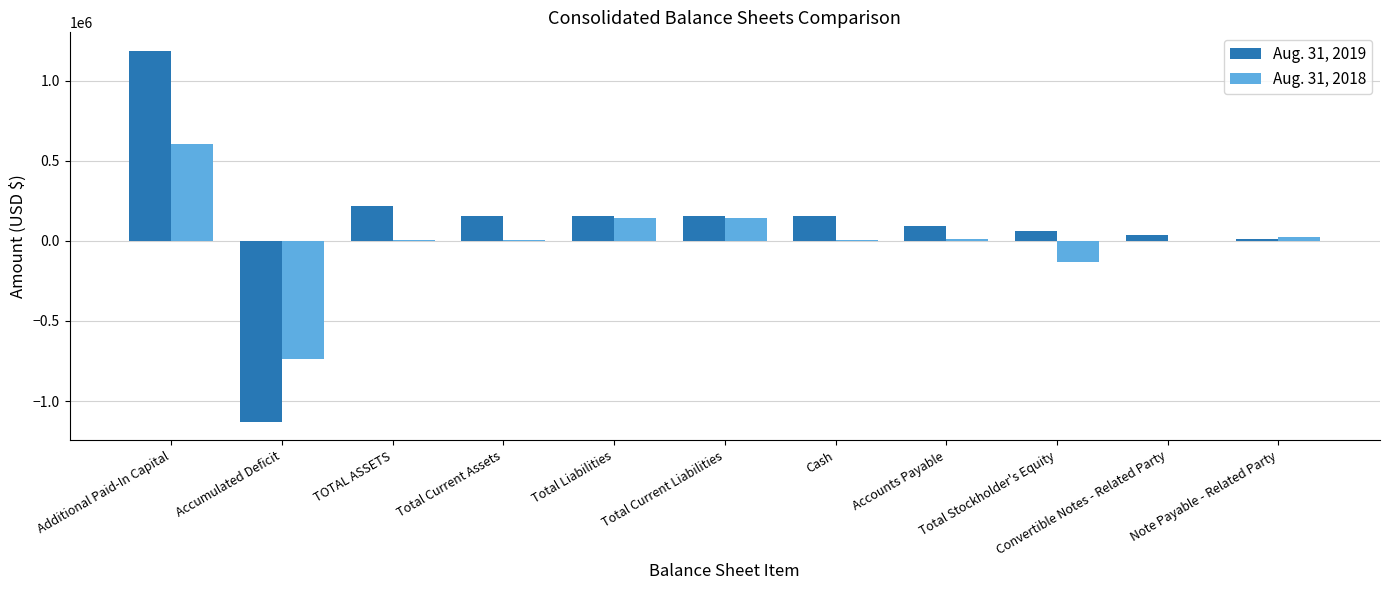

What is the difference between the Aug. 31, 2018 values at Accounts Payable and Total Current Liabilities?

127917